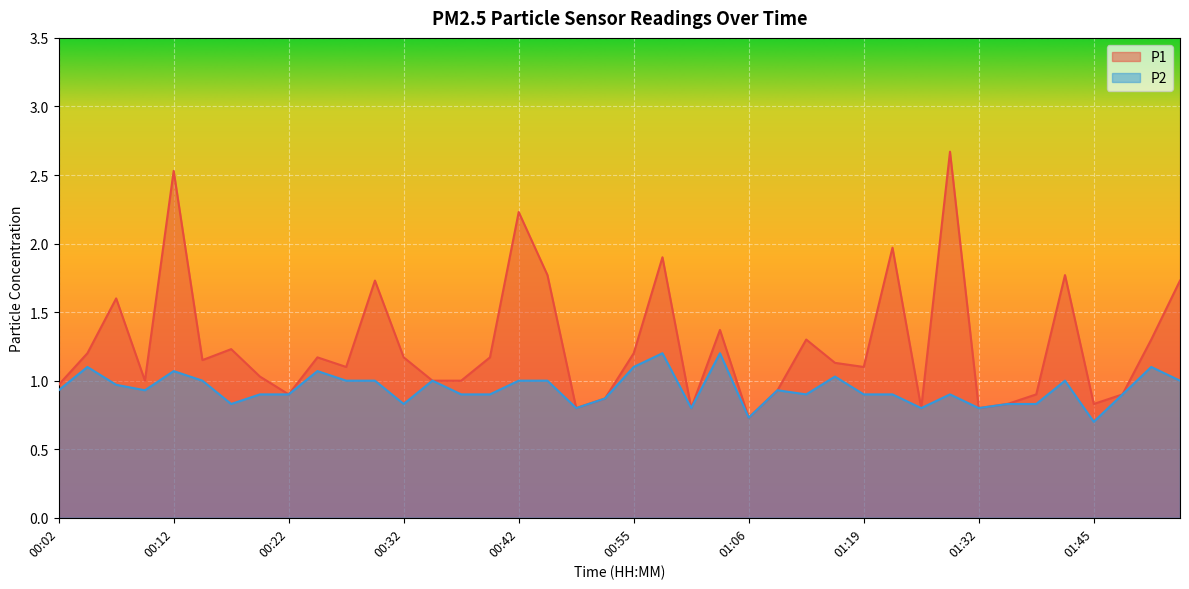

How many lines are shown in the chart?

2